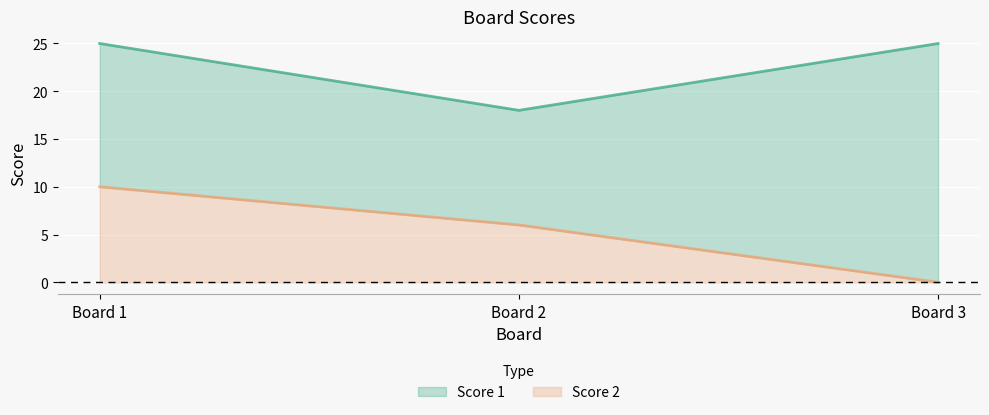

True or false: Score 2 has a value of 6 at Board 2.

True